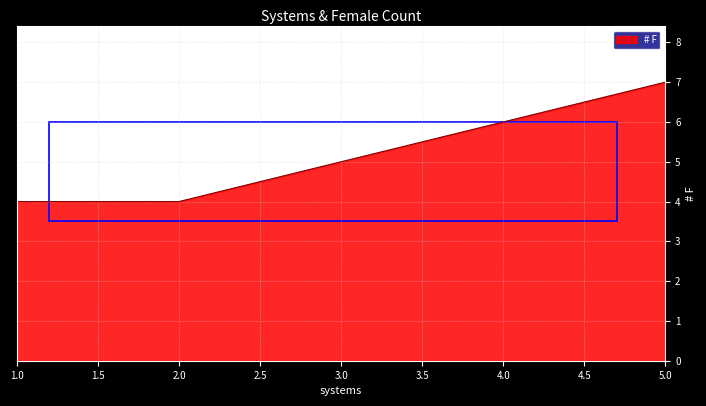

What is the maximum value shown in the chart?

7